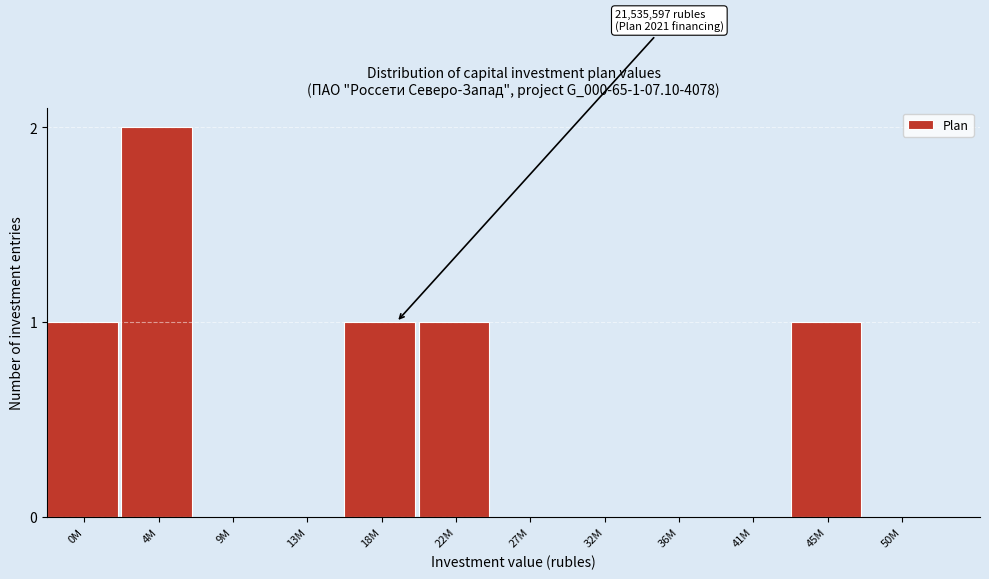

Reading left to right, what are all the values shown in this chart?

0M=1	4M=2	9M=0	13M=0	18M=1	22M=1	27M=0	32M=0	36M=0	41M=0	45M=1	50M=0